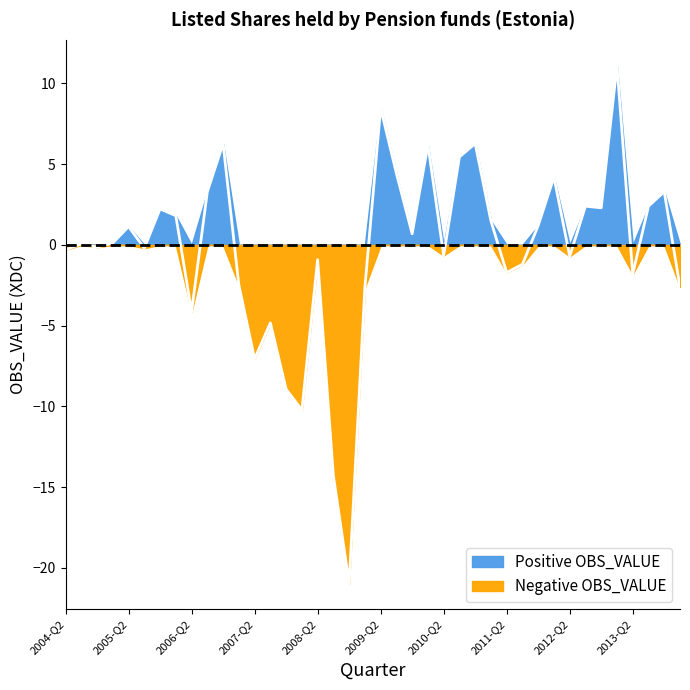

What is the sum of all values?

-10.9